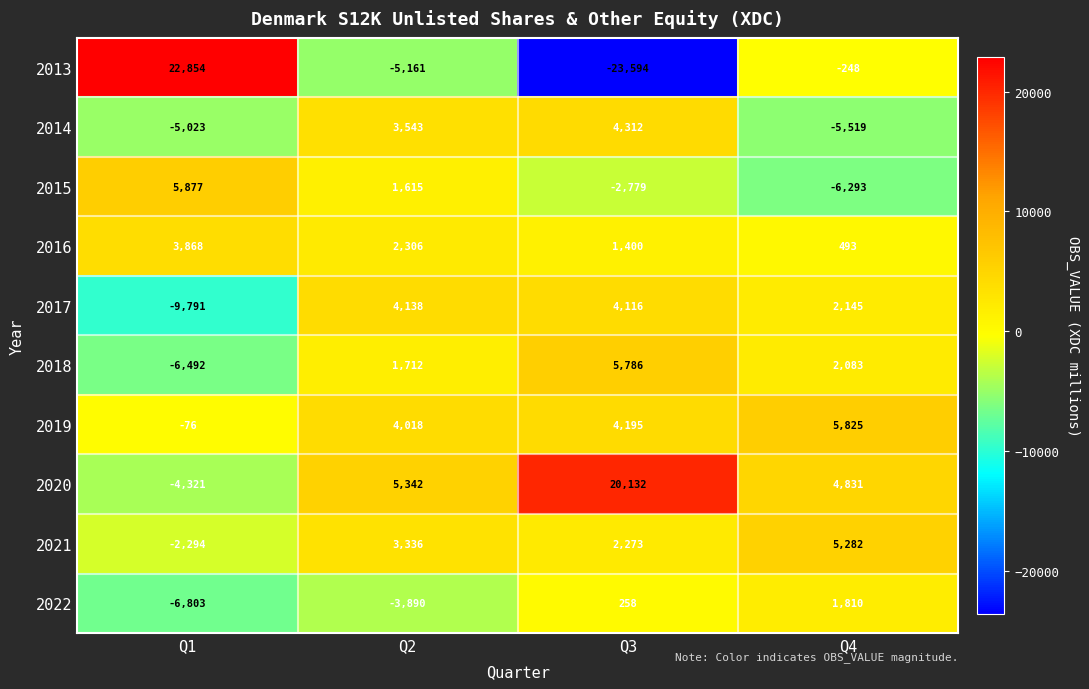

Where does the 2013 series first go above -248?

Q1